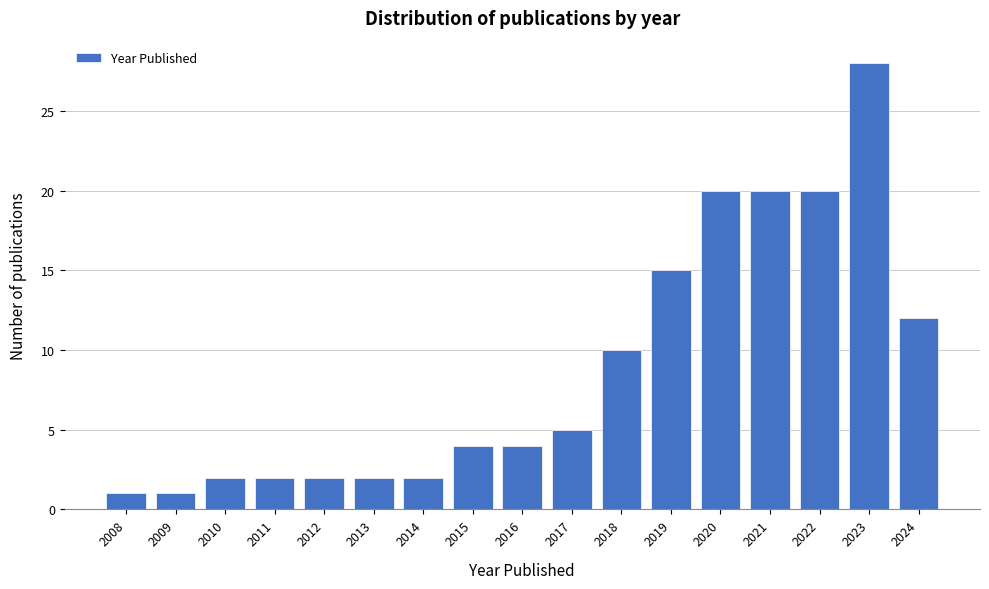

Reading left to right, list all the values displayed in this chart.

1	1	2	2	2	2	2	4	4	5	10	15	20	20	20	28	12